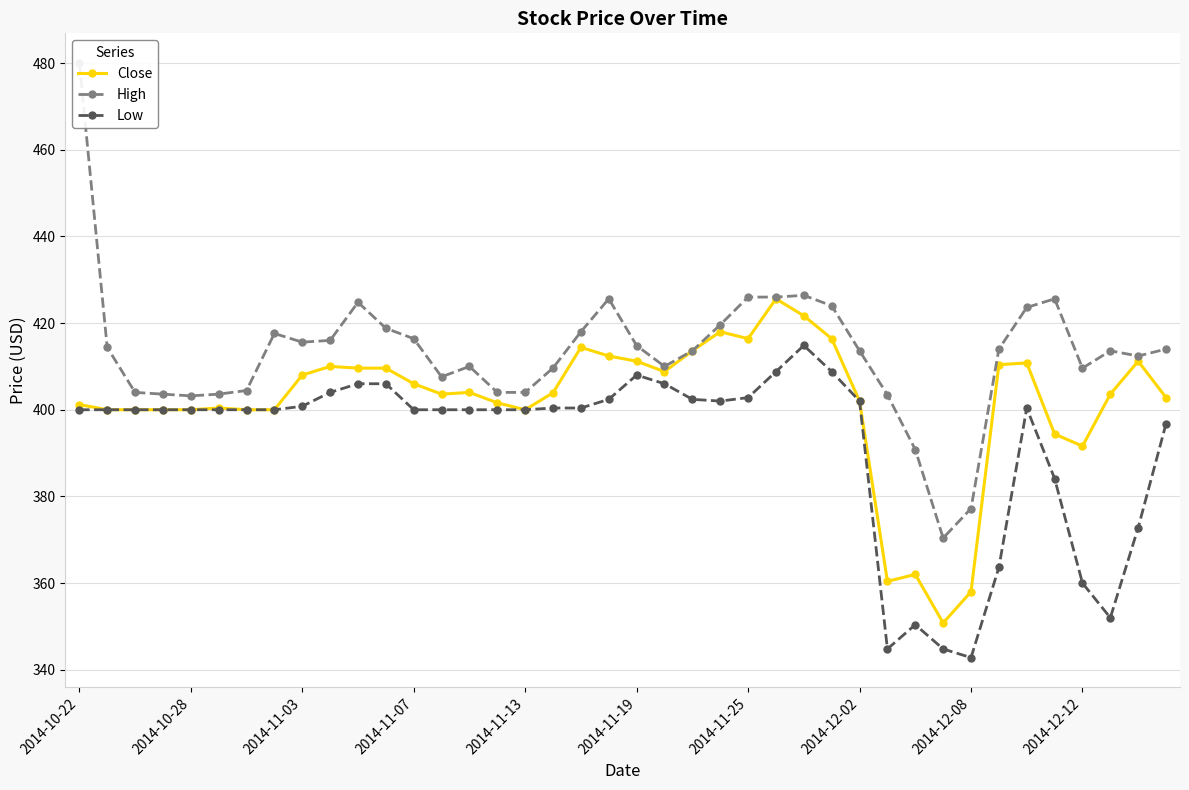

What position from the left is 27?

28